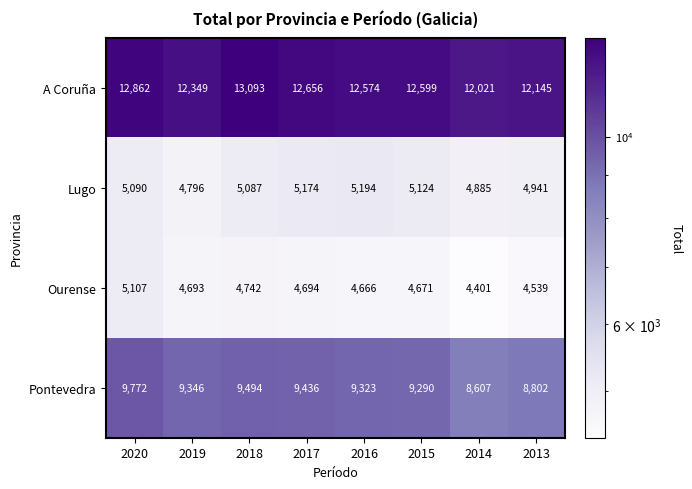

What is the greatest value displayed?

13093